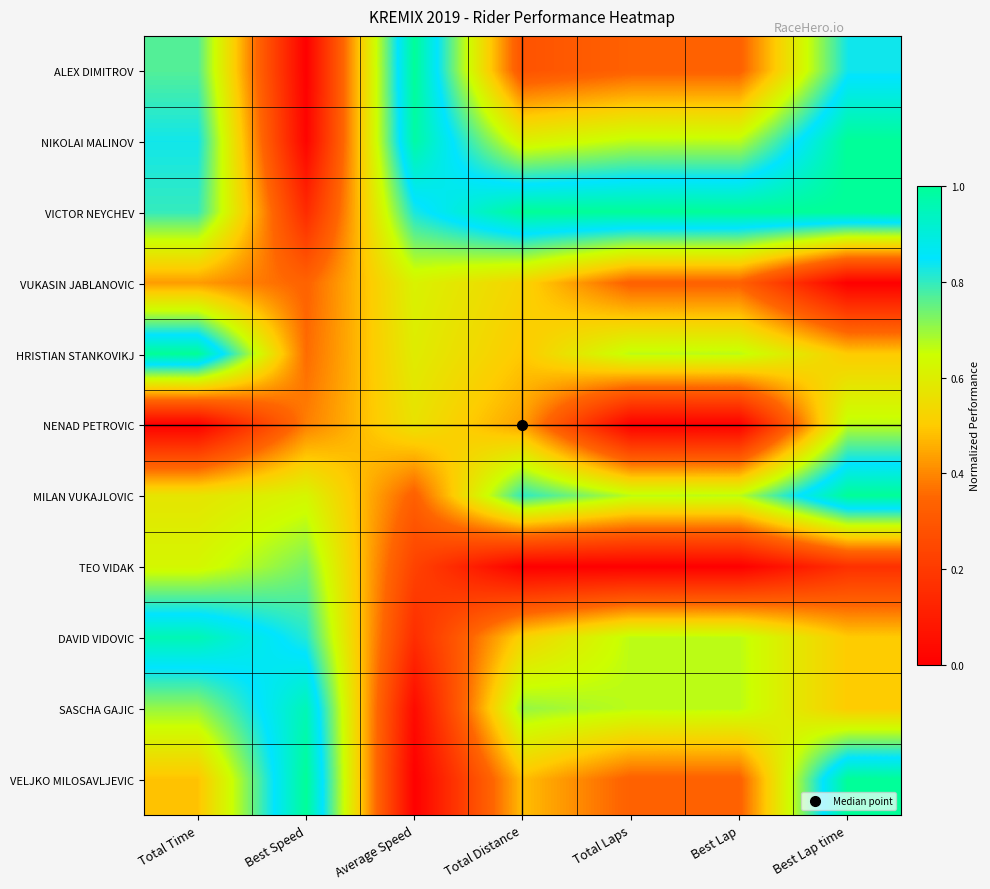

Which category has the highest value across all series?

Average Speed